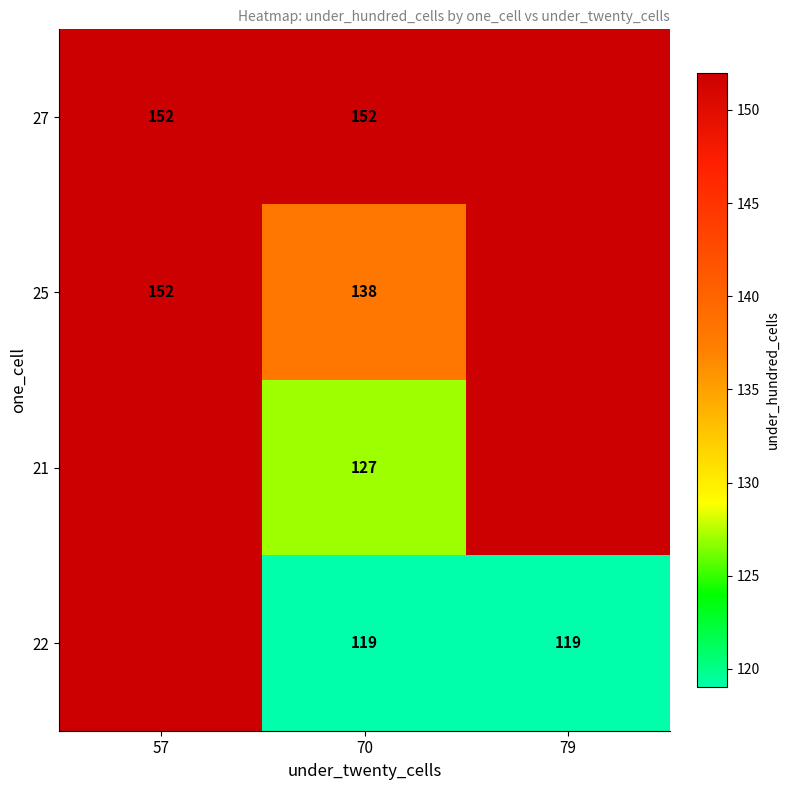

True or false: 25 has a value of 152 at 57.

True